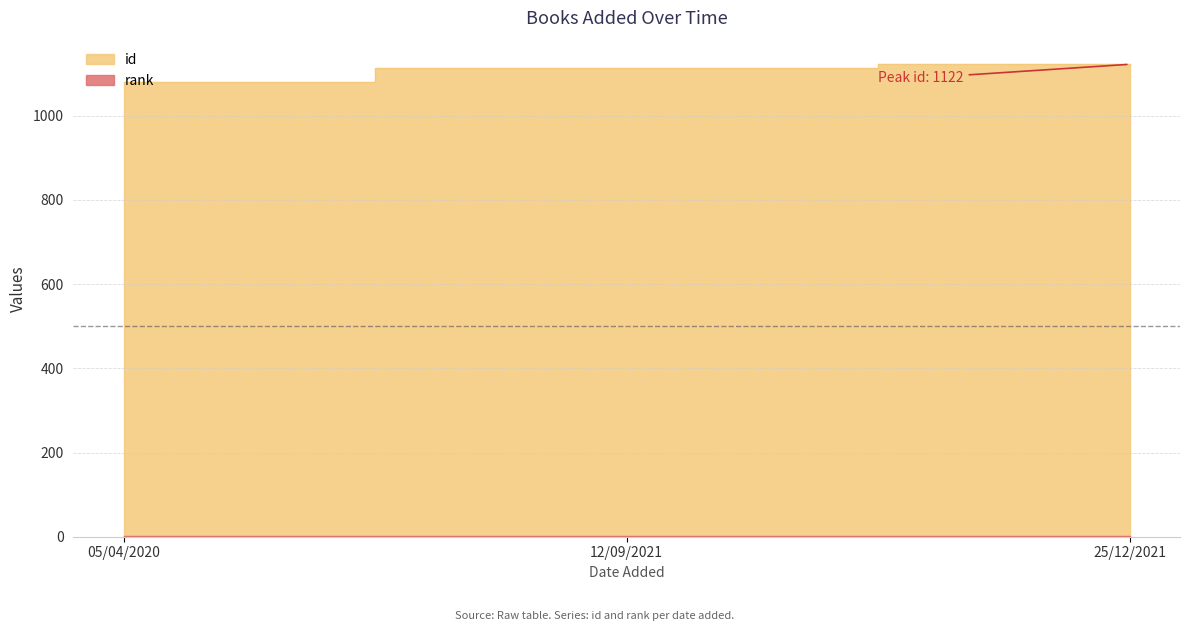

What is the label of the 2nd point from the left?

12/09/2021